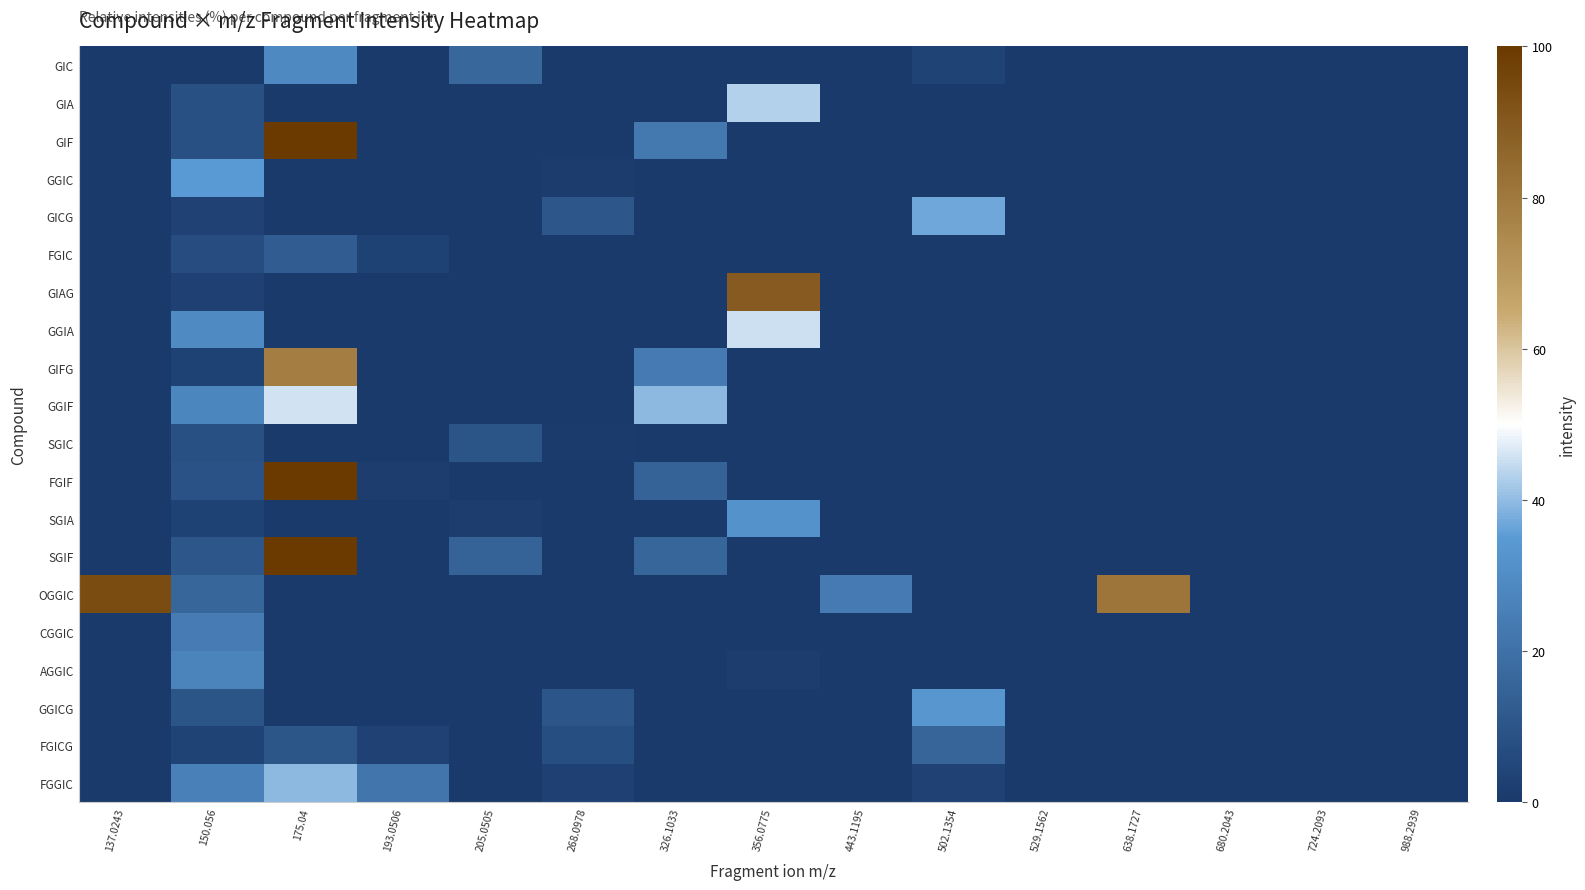

How many categories are shown in the chart?

15